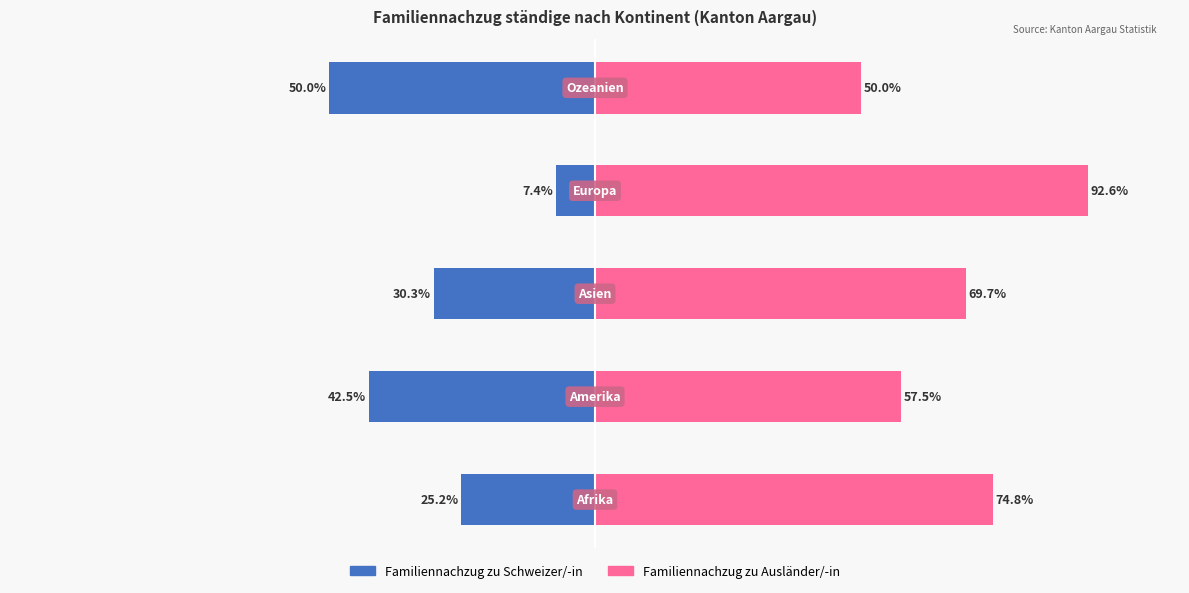

Count the number of data series in this chart.

2